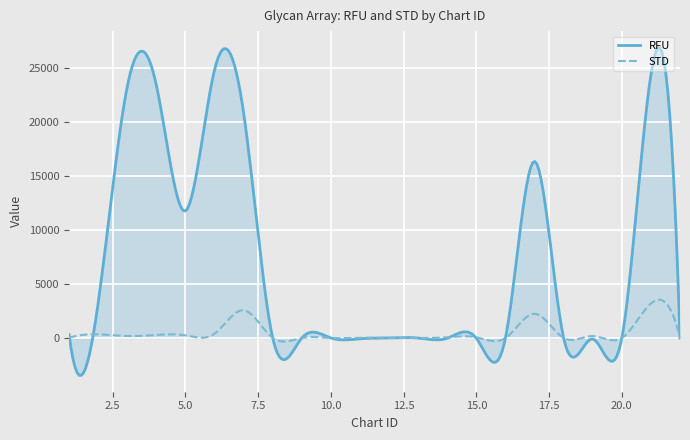

What is the sum of all RFU values?

2184808.8